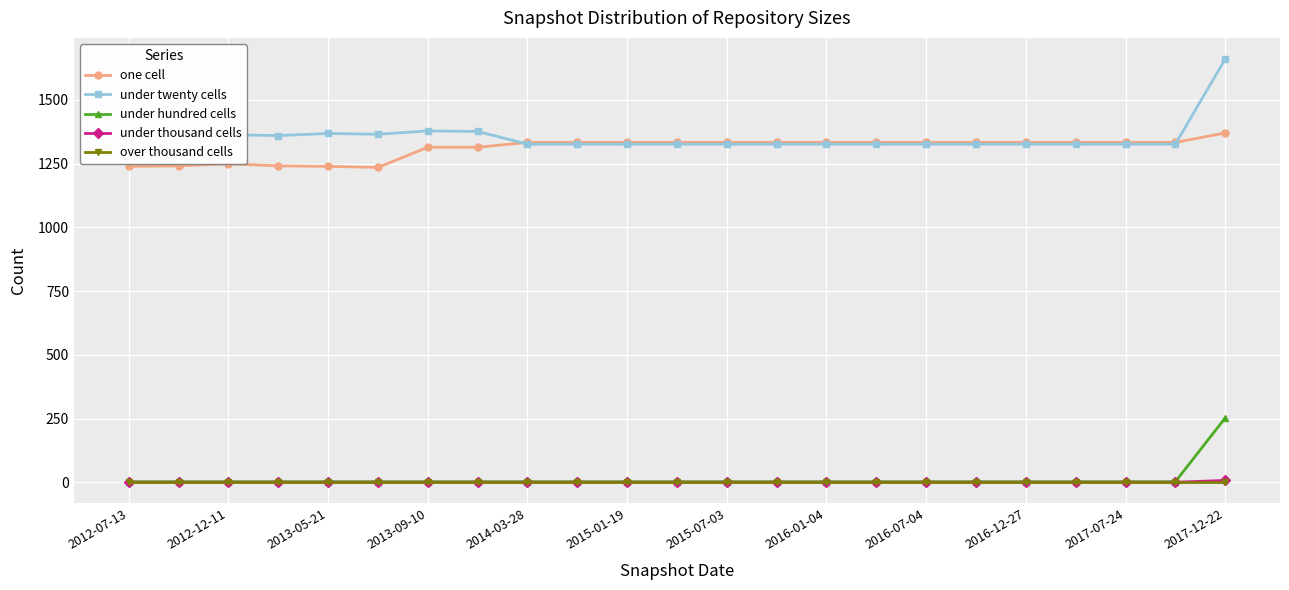

Which series has the widest spread of values?

under twenty cells